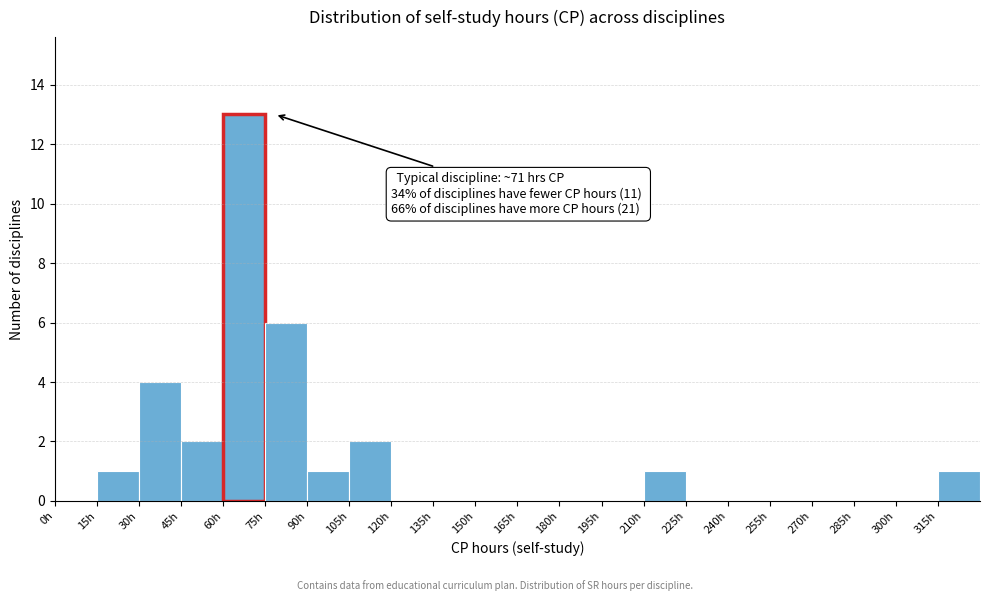

Over which range of the x-axis is the bar tallest?

60 to 75